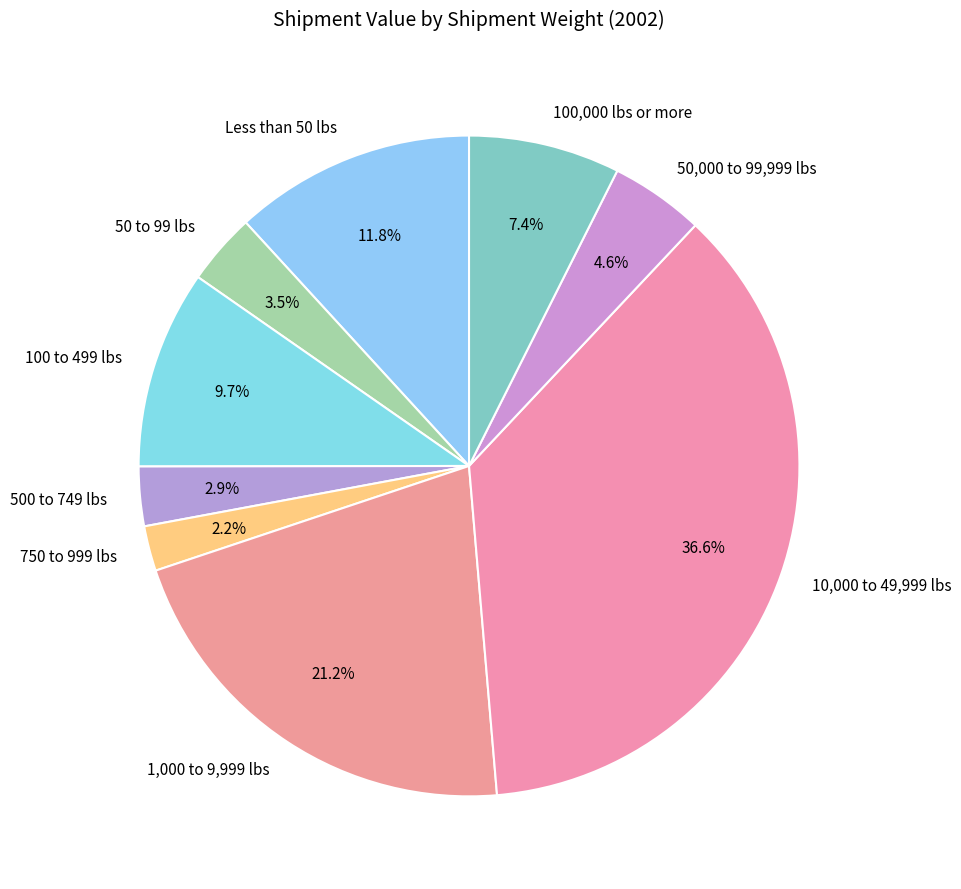

Is there any slice that represents more than half of the pie?

No